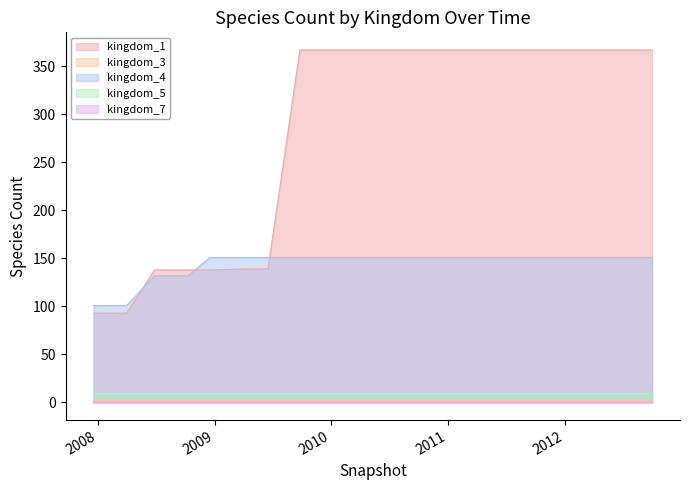

Rank the series by their maximum value, from lowest to highest.

kingdom_7, kingdom_3, kingdom_5, kingdom_4, kingdom_1